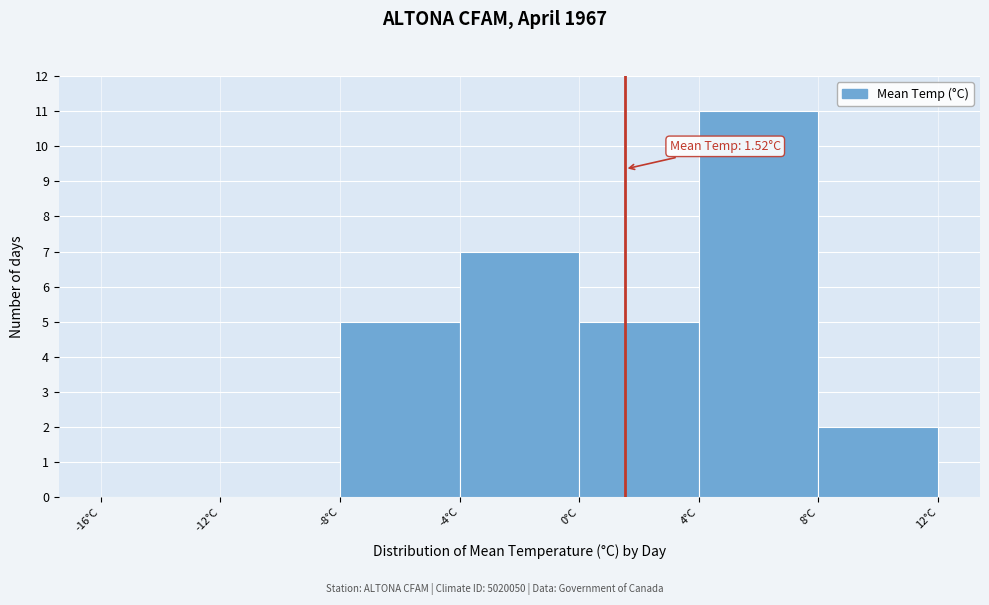

Over which range of the x-axis is the bar tallest?

4 to 8